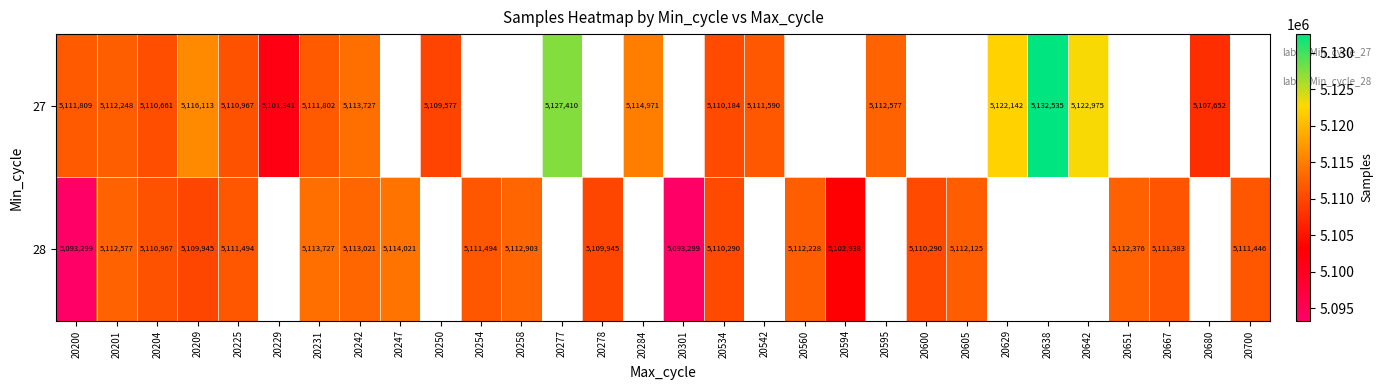

The 28 series shows 8841520 at 20201. True or false?

False